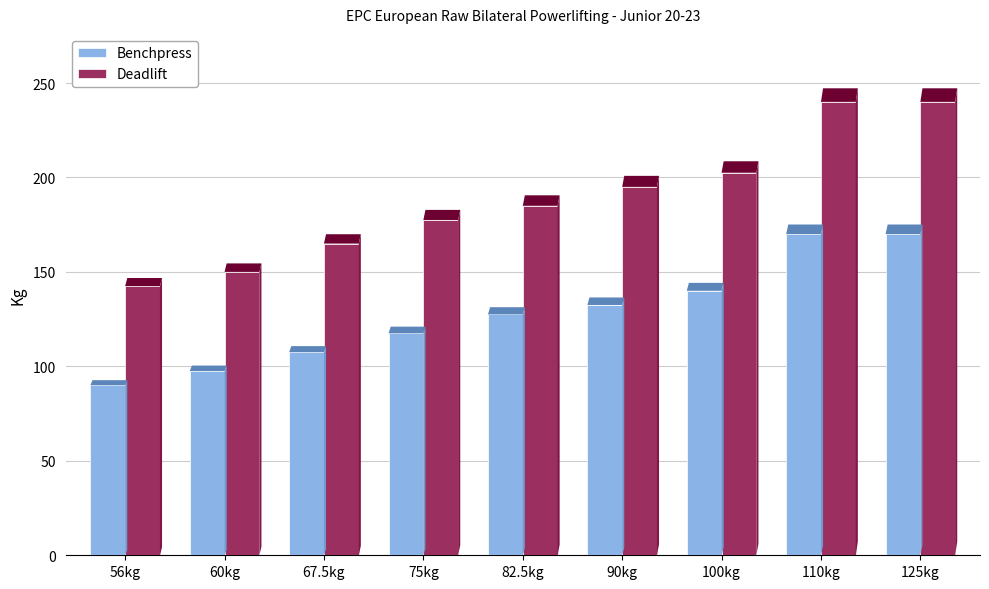

True or false: Benchpress has a value of 141.8 at 60kg.

False